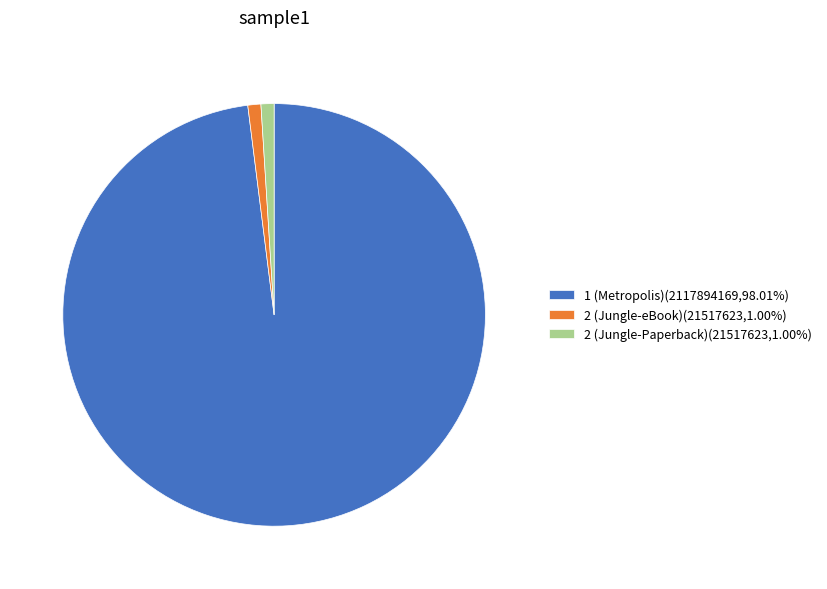

What is the ratio of the value at 2 (Jungle-eBook)(21517623,1.00%) to the value at 2 (Jungle-Paperback)(21517623,1.00%)?

1.0